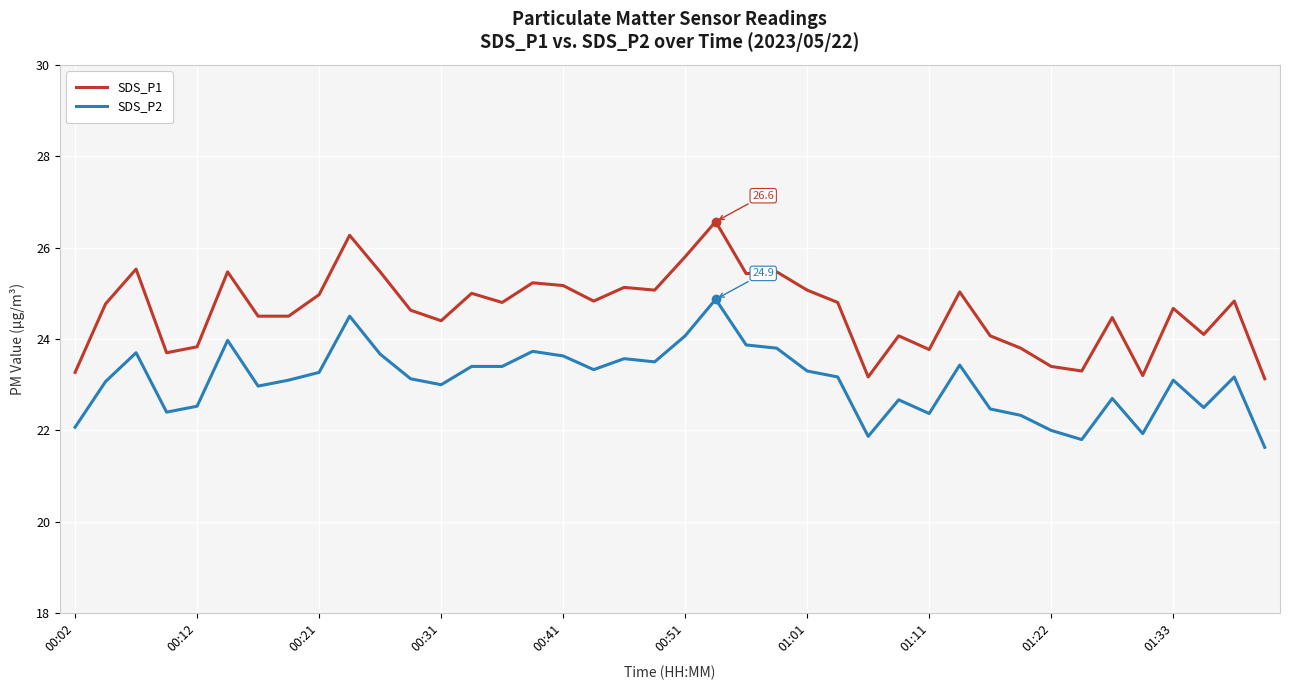

What is the greatest value displayed?

26.6